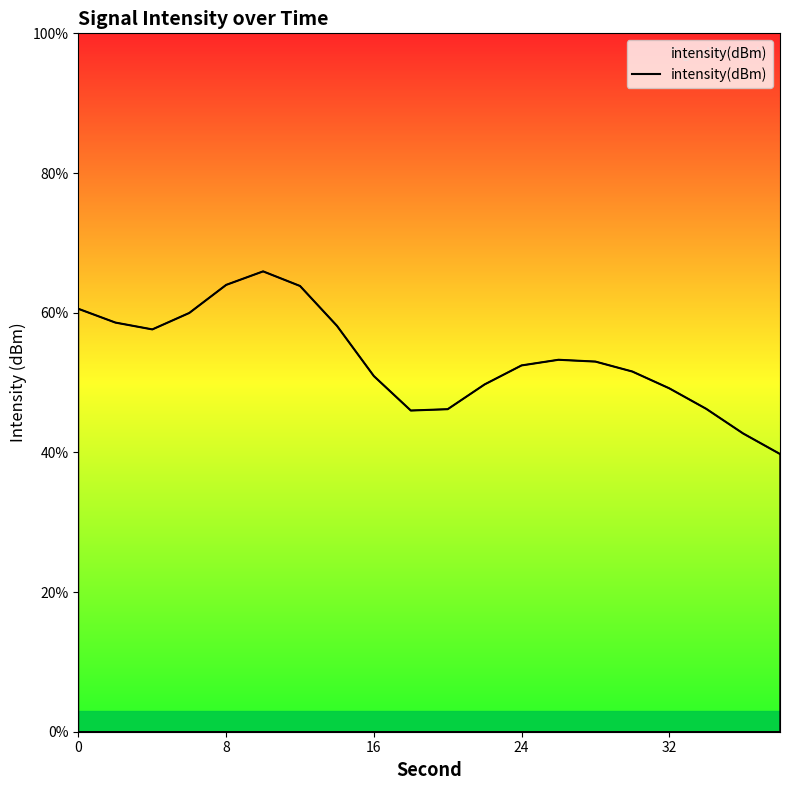

What is the difference between the second highest and minimum values?

24.2